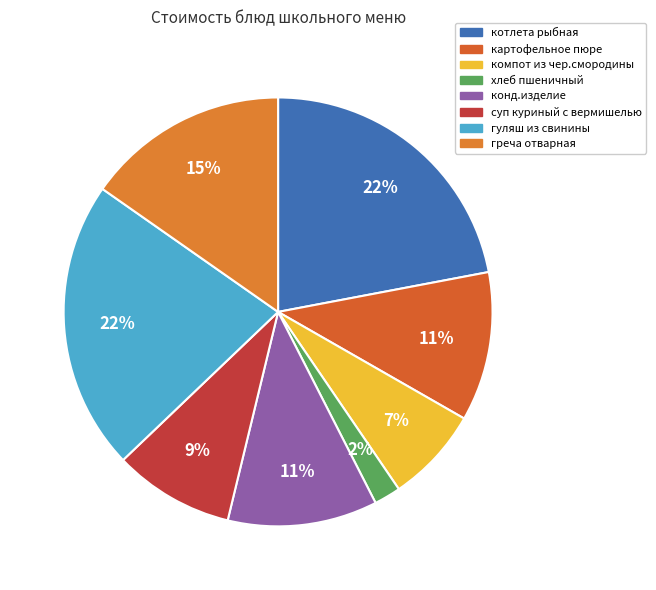

Combined, what portion of the pie is гуляш из свинины and конд.изделие?

33.1%